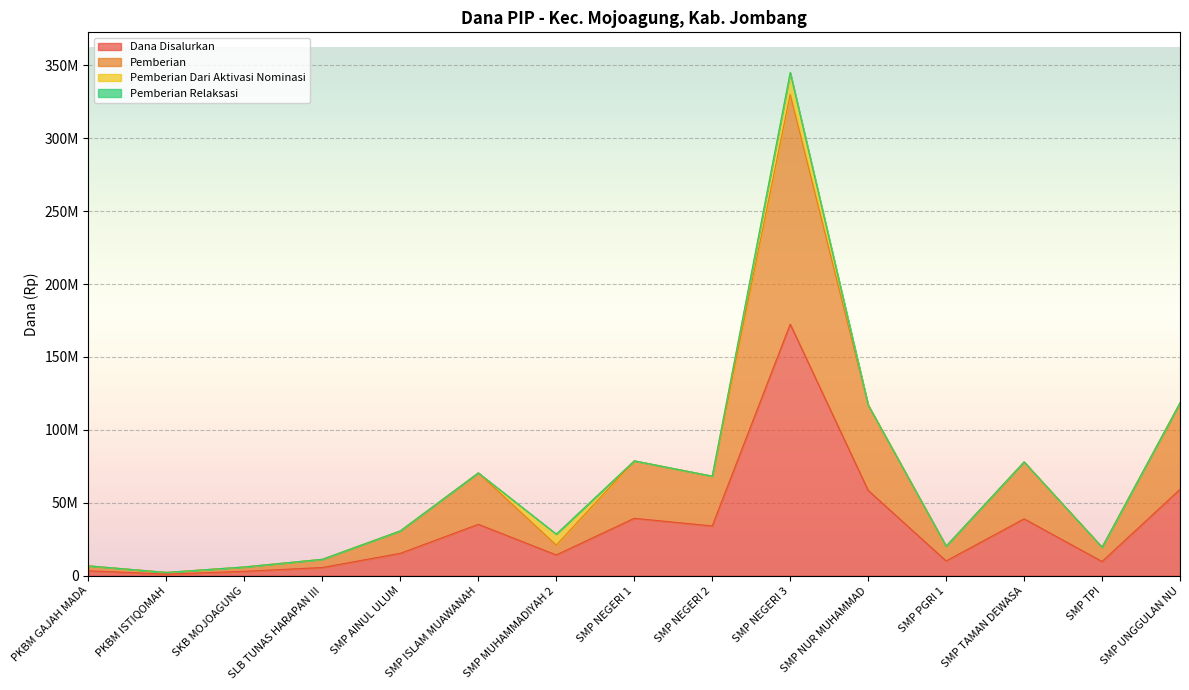

True or false: Dana Disalurkan and Pemberian intersect in this chart.

False